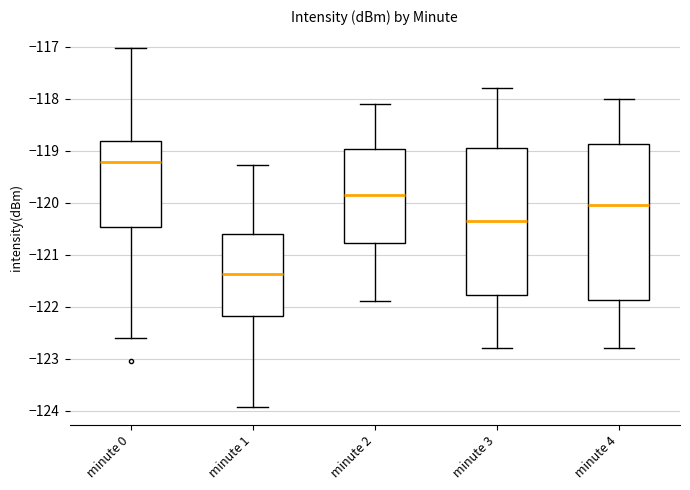

Where does the median line of the box for minute 2 sit on the y-axis? The values are not printed on the chart, so give them approximately, as read against the axis.

-119.8